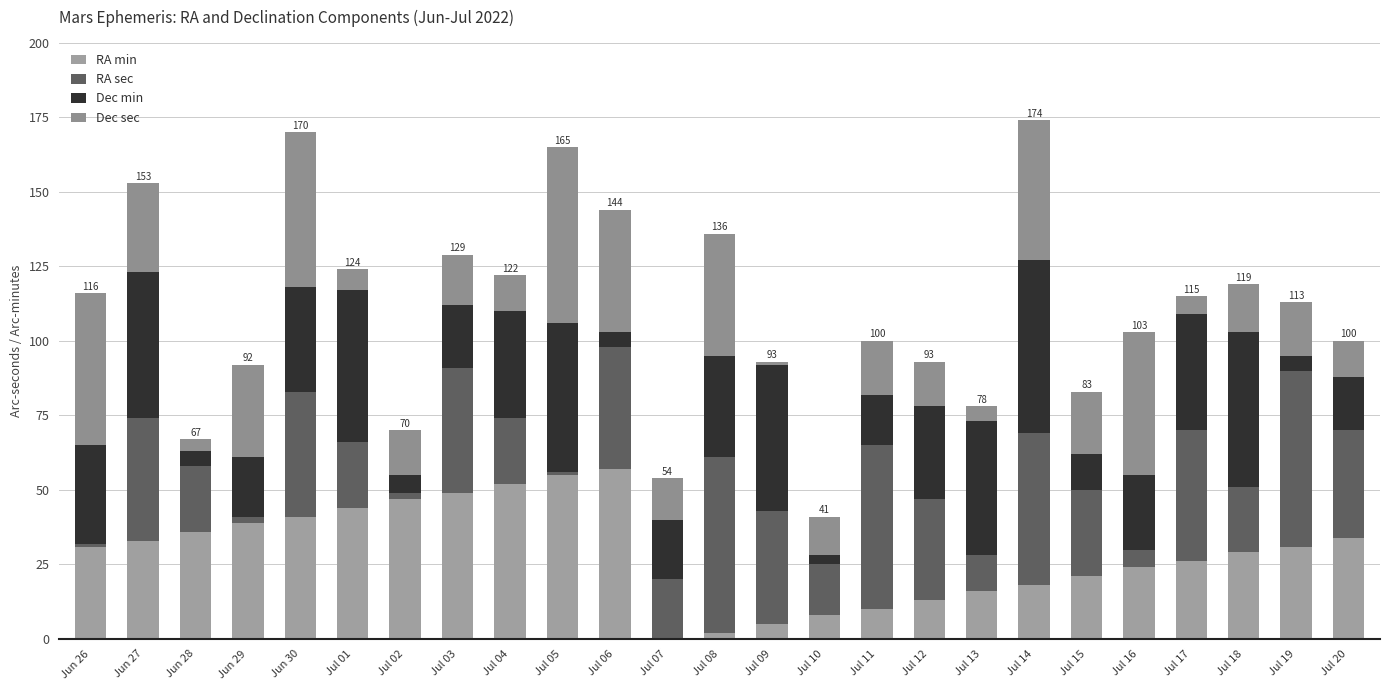

Does the chart contain stacked bars?

Yes